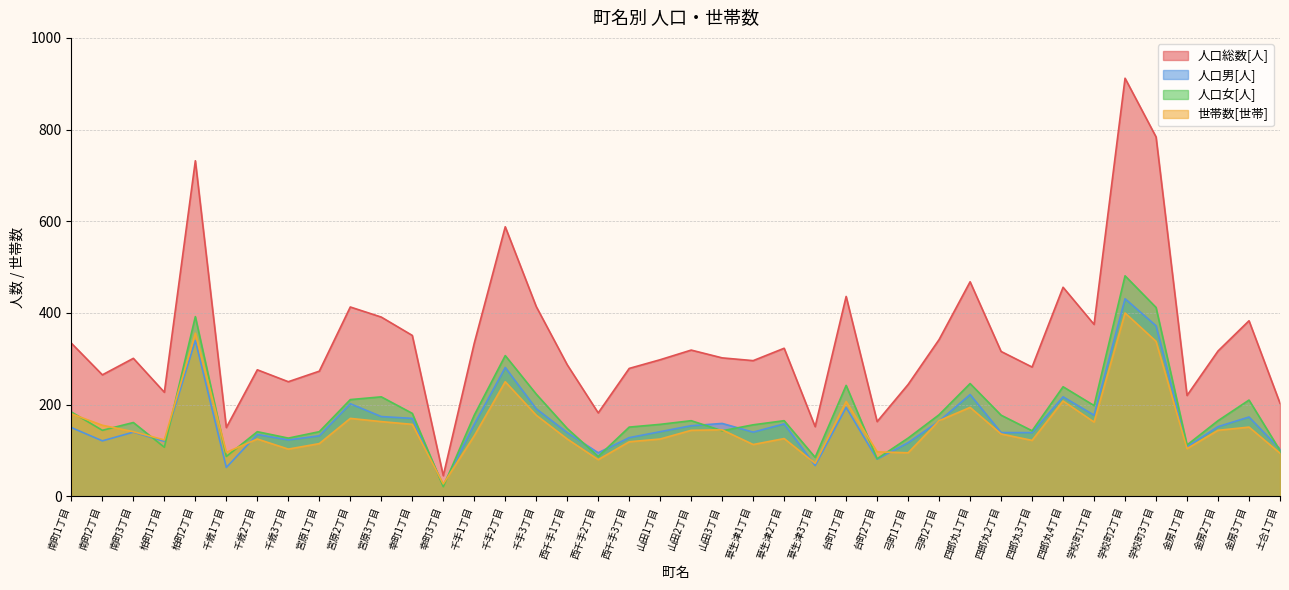

Rank the series by their maximum value, from highest to lowest.

人口総数[人], 人口女[人], 人口男[人], 世帯数[世帯]